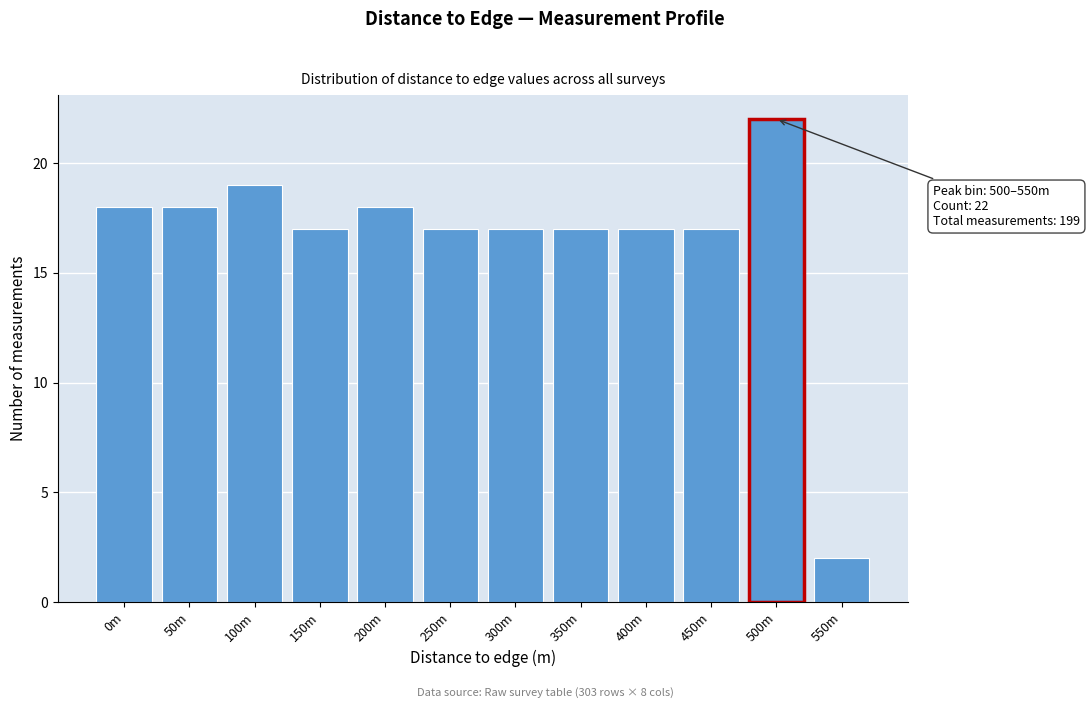

Reading left to right, extract all data points from this chart.

18	18	19	17	18	17	17	17	17	17	22	2